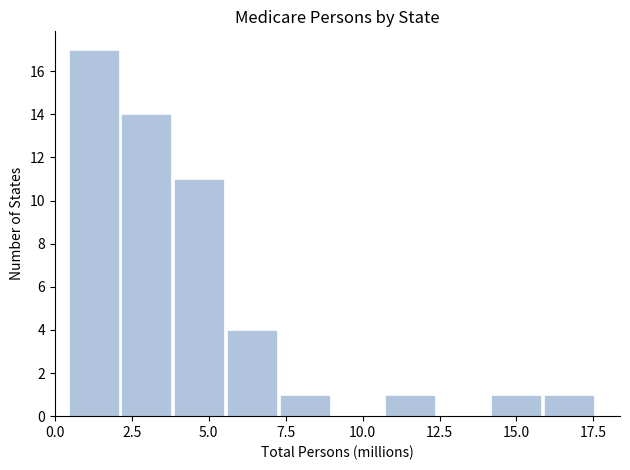

Around what value on the x-axis is the tallest bar? Give the approximate position of its centre, as read against the axis.

1.5